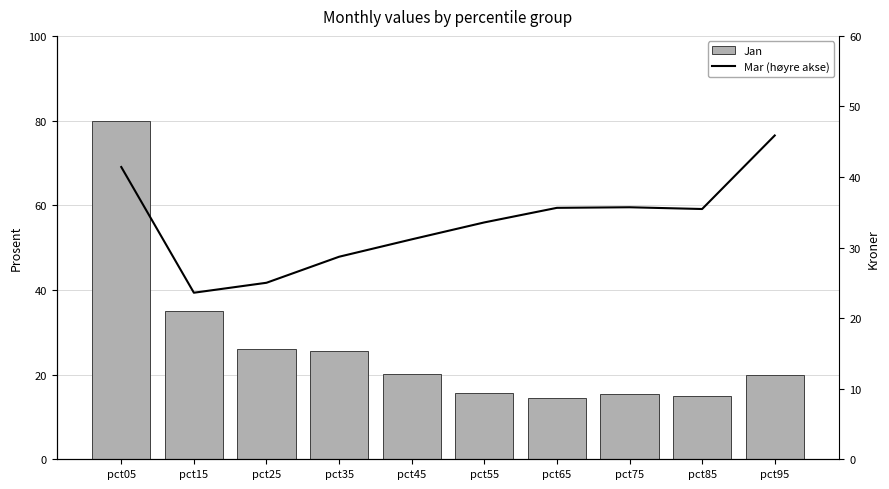

Which series has the widest spread of values?

Jan